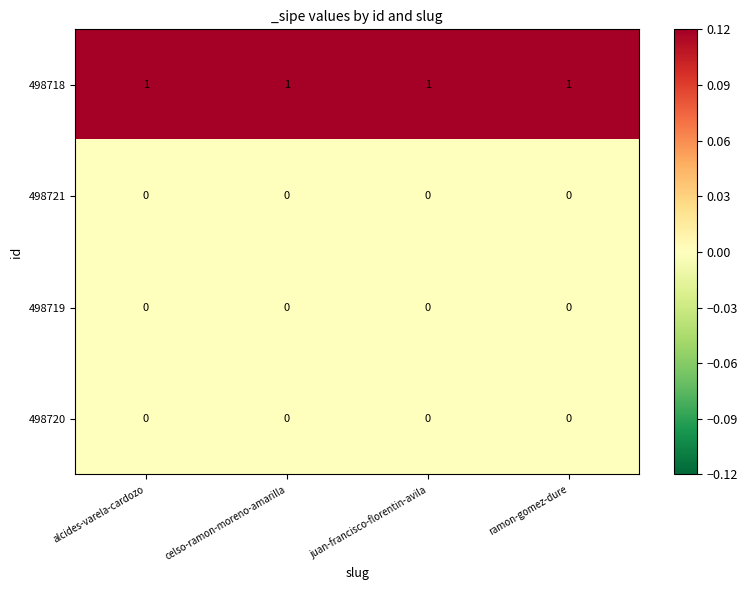

What is the sum of all 498718 values?

4